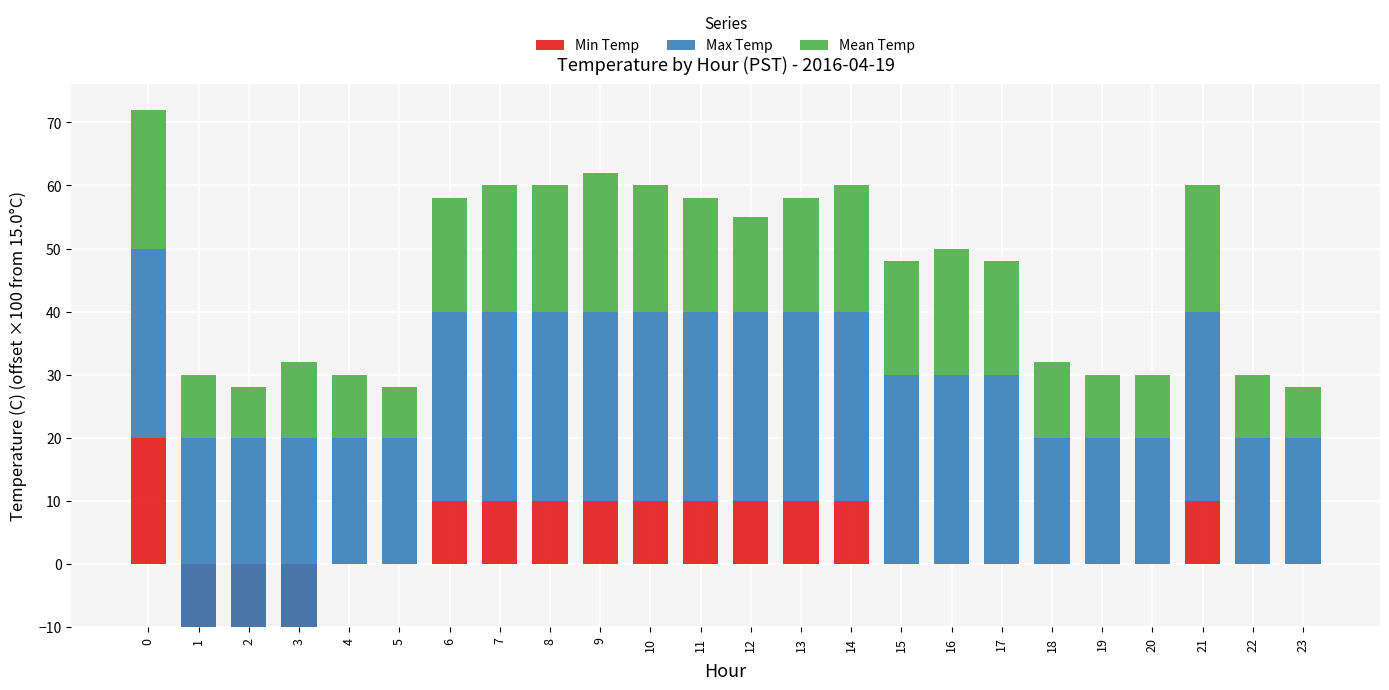

Reading right to left, extract all data points from this chart.

Min Temp: 23=0.0	22=0.0	21=10.0	20=0.0	19=0.0	18=0.0	17=0.0	16=0.0	15=0.0	14=10.0	13=10.0	12=10.0	11=10.0	10=10.0	9=10.0	8=10.0	7=10.0	6=10.0	5=0.0	4=0.0	3=-10.0	2=-10.0	1=-10.0	0=20.0
Max Temp: 23=20.0	22=20.0	21=30.0	20=20.0	19=20.0	18=20.0	17=30.0	16=30.0	15=30.0	14=30.0	13=30.0	12=30.0	11=30.0	10=30.0	9=30.0	8=30.0	7=30.0	6=30.0	5=20.0	4=20.0	3=30.0	2=30.0	1=30.0	0=30.0
Mean Temp: 23=8.0	22=10.0	21=20.0	20=10.0	19=10.0	18=12.0	17=18.0	16=20.0	15=18.0	14=20.0	13=18.0	12=15.0	11=18.0	10=20.0	9=22.0	8=20.0	7=20.0	6=18.0	5=8.0	4=10.0	3=12.0	2=8.0	1=10.0	0=22.0